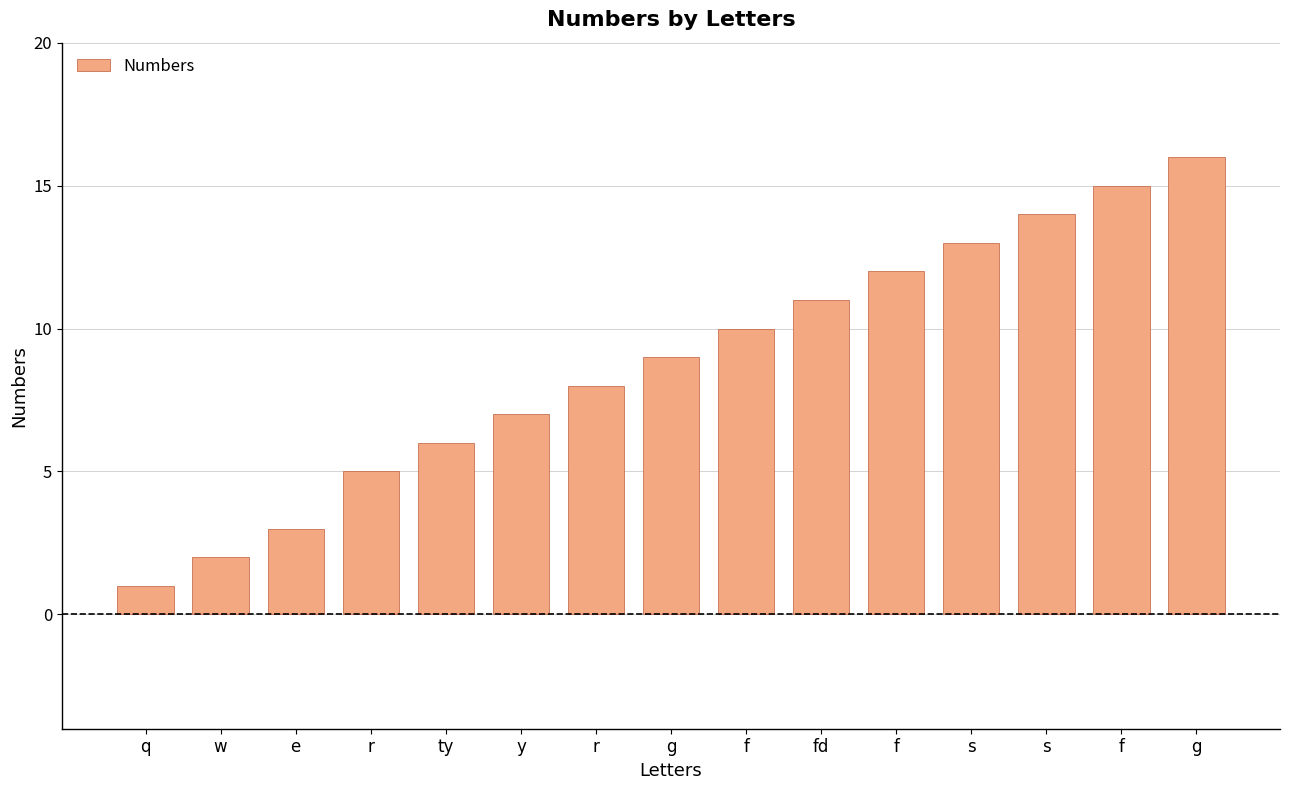

Which has a higher value, s or fd?

s